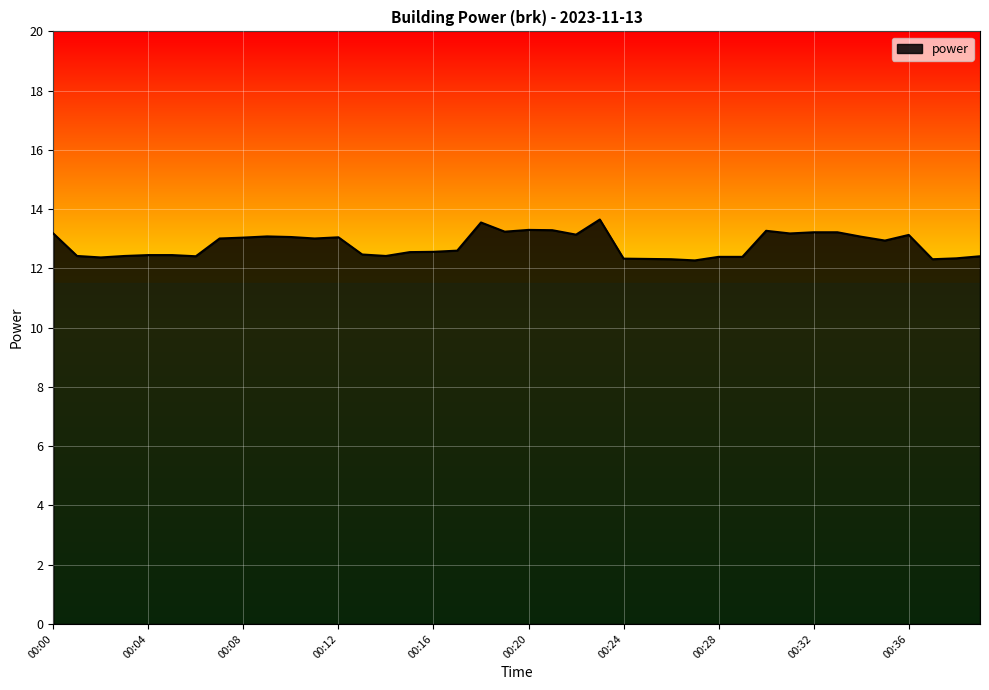

What is the difference between the second highest and minimum values?

1.3